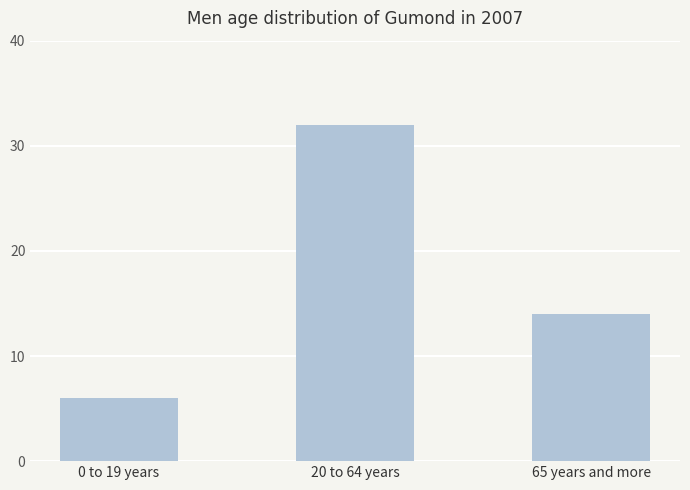

List the labels in order of value, smallest first.

0 to 19 years, 65 years and more, 20 to 64 years